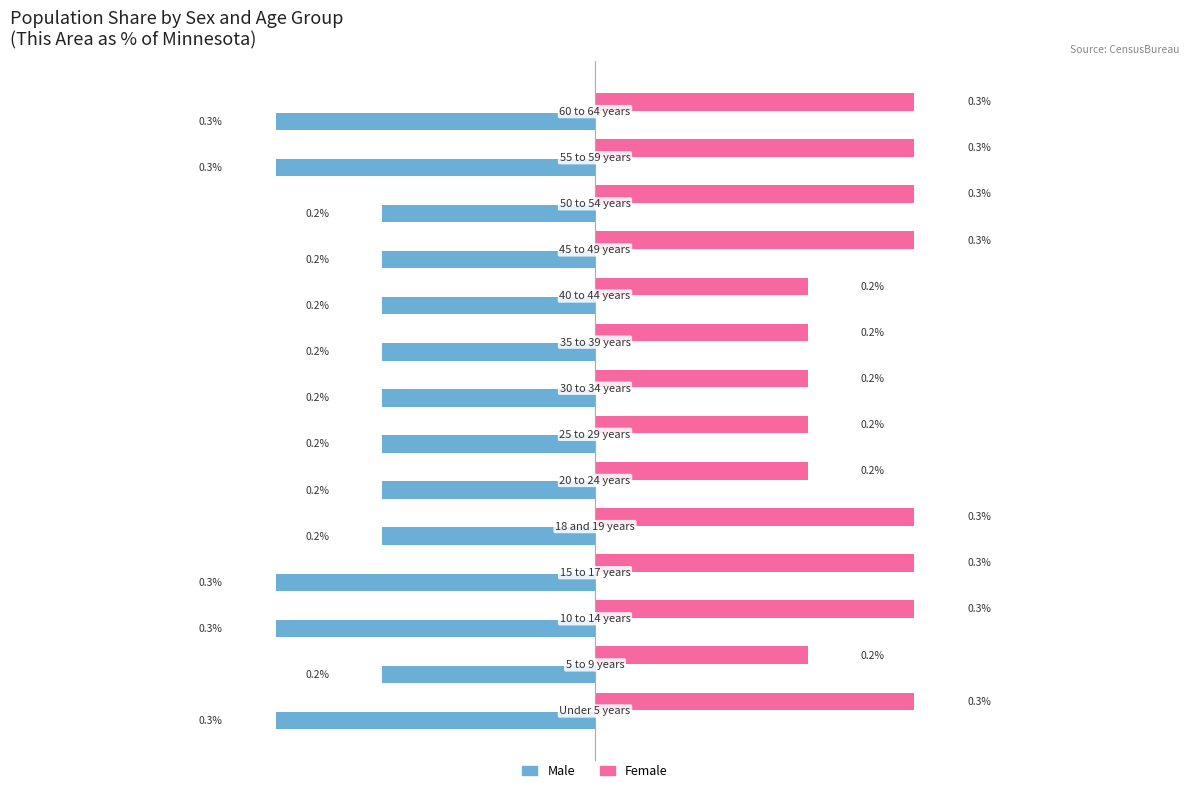

Rank the series by their average value, from highest to lowest.

Female, Male